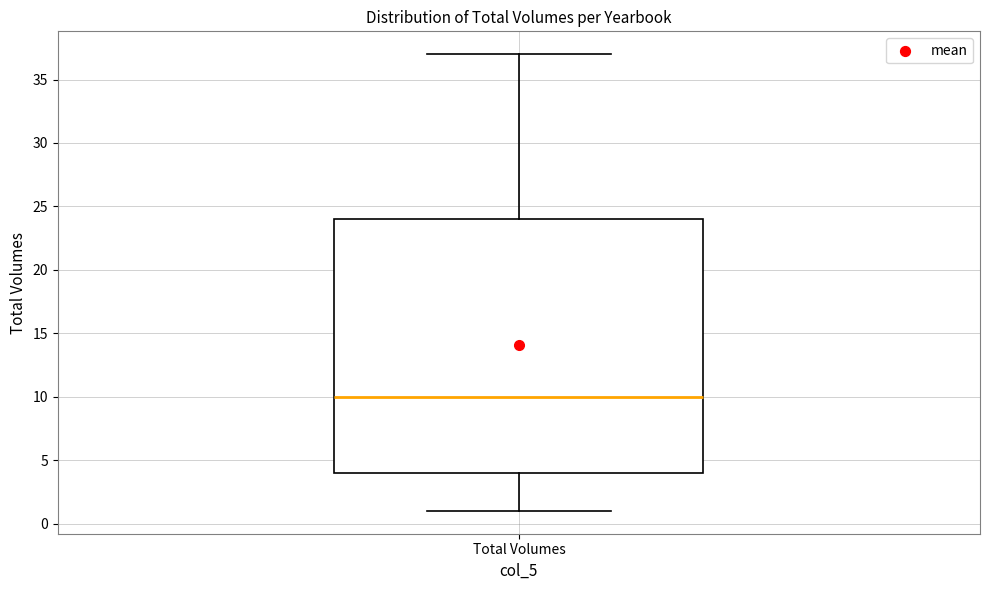

Where is the upper edge of the box for Total Volumes on the y-axis? The values are not printed on the chart, so give them approximately, as read against the axis.

24